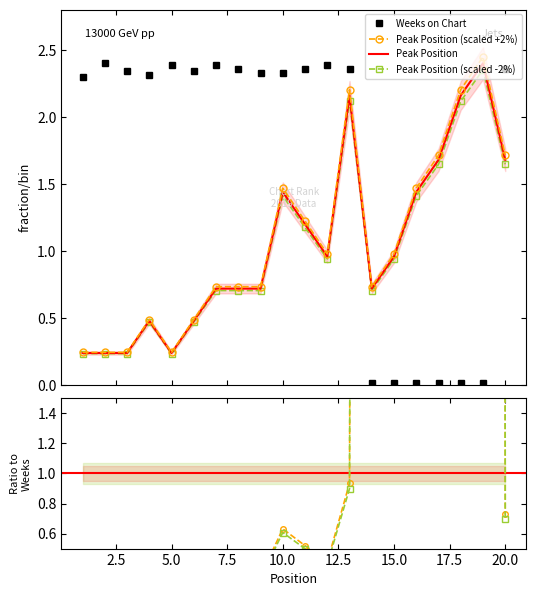

Reading left to right, list all the values displayed in this chart.

Peak Position: 0.2	0.2	0.2	0.5	0.2	0.5	0.7	0.7	0.7	1.5	1.2	1.0	2.2	0.7	1.0	1.5	1.7	2.2	2.4	1.7
Weeks on Chart: 2.3	2.4	2.3	2.3	2.4	2.3	2.4	2.4	2.3	2.3	2.4	2.4	2.4	0.0	0.0	0.0	0.0	0.0	0.0	2.4